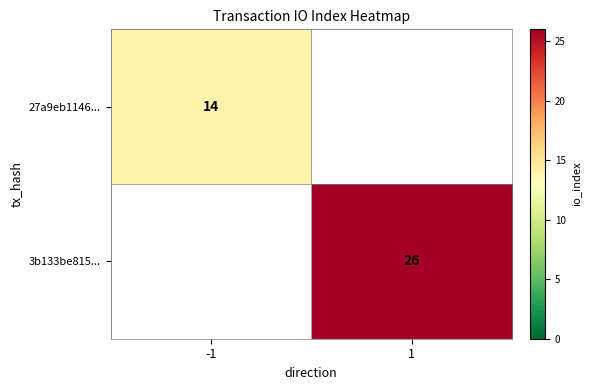

The 27a9eb1146... series shows 21.2 at -1. True or false?

False